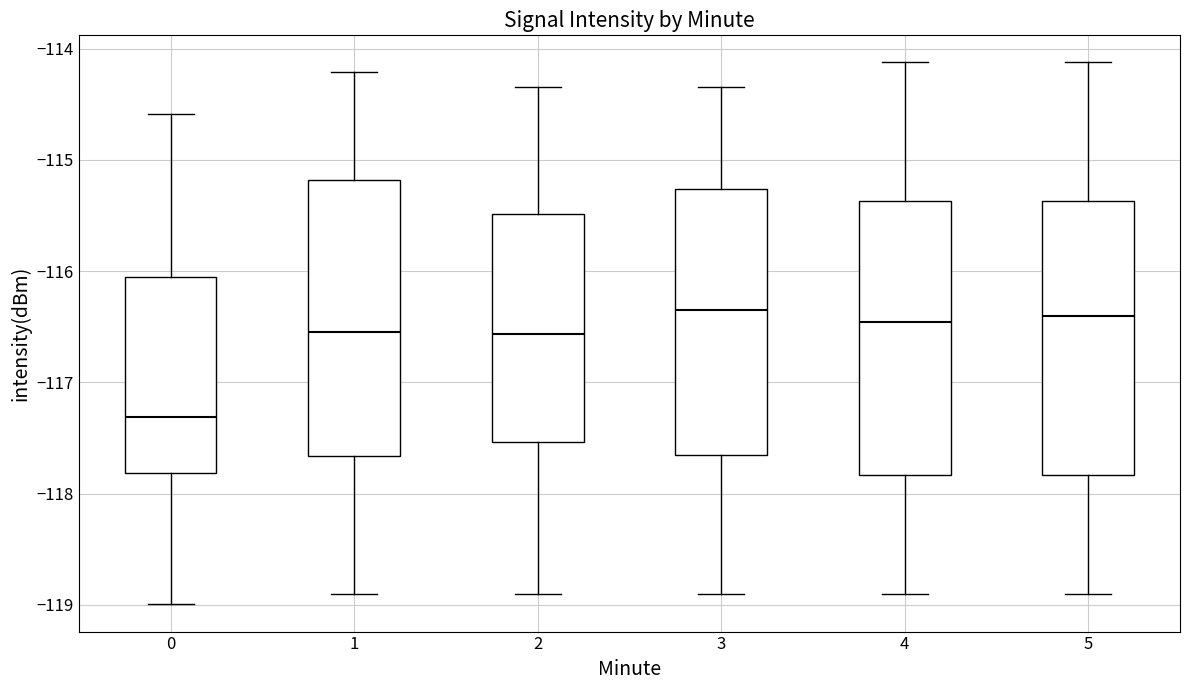

Reading left to right, read every box against the y-axis: the position of its median line, the range the box covers, and the ends of its whiskers. The values are not printed on the chart, so give them approximately, as read against the axis.

0: median -117.3, box -117.8 to -116.1, whiskers -119.0 to -114.6
1: median -116.6, box -117.7 to -115.2, whiskers -118.9 to -114.2
2: median -116.6, box -117.5 to -115.5, whiskers -118.9 to -114.3
3: median -116.3, box -117.7 to -115.3, whiskers -118.9 to -114.3
4: median -116.5, box -117.8 to -115.4, whiskers -118.9 to -114.1
5: median -116.4, box -117.8 to -115.4, whiskers -118.9 to -114.1